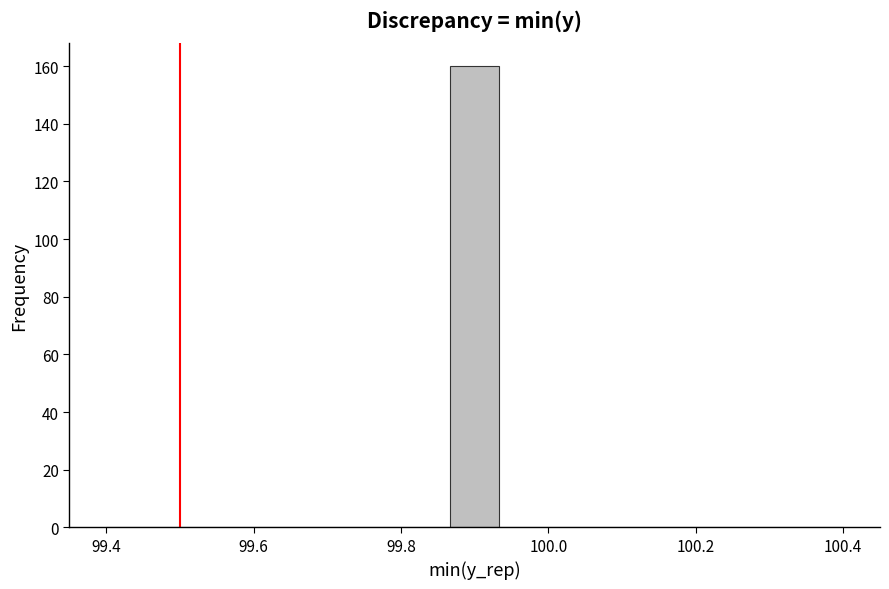

Around what value on the x-axis is the tallest bar? Give the approximate position of its centre, as read against the axis.

99.90